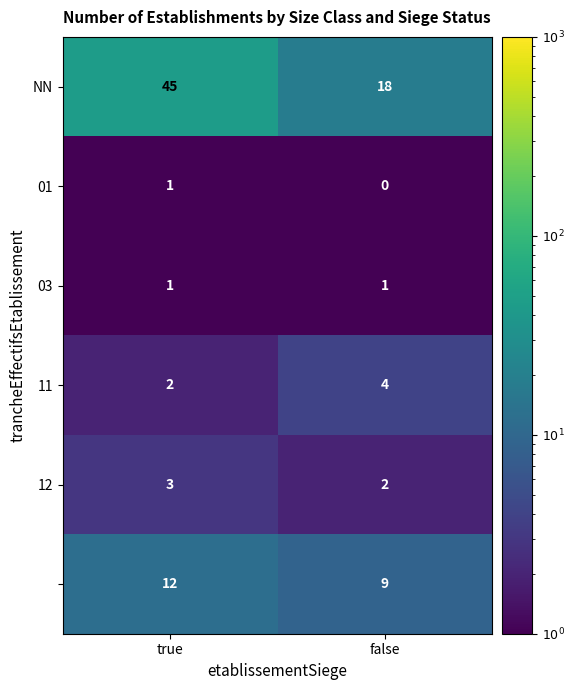

At which category does the chart reach its minimum across all series?

false